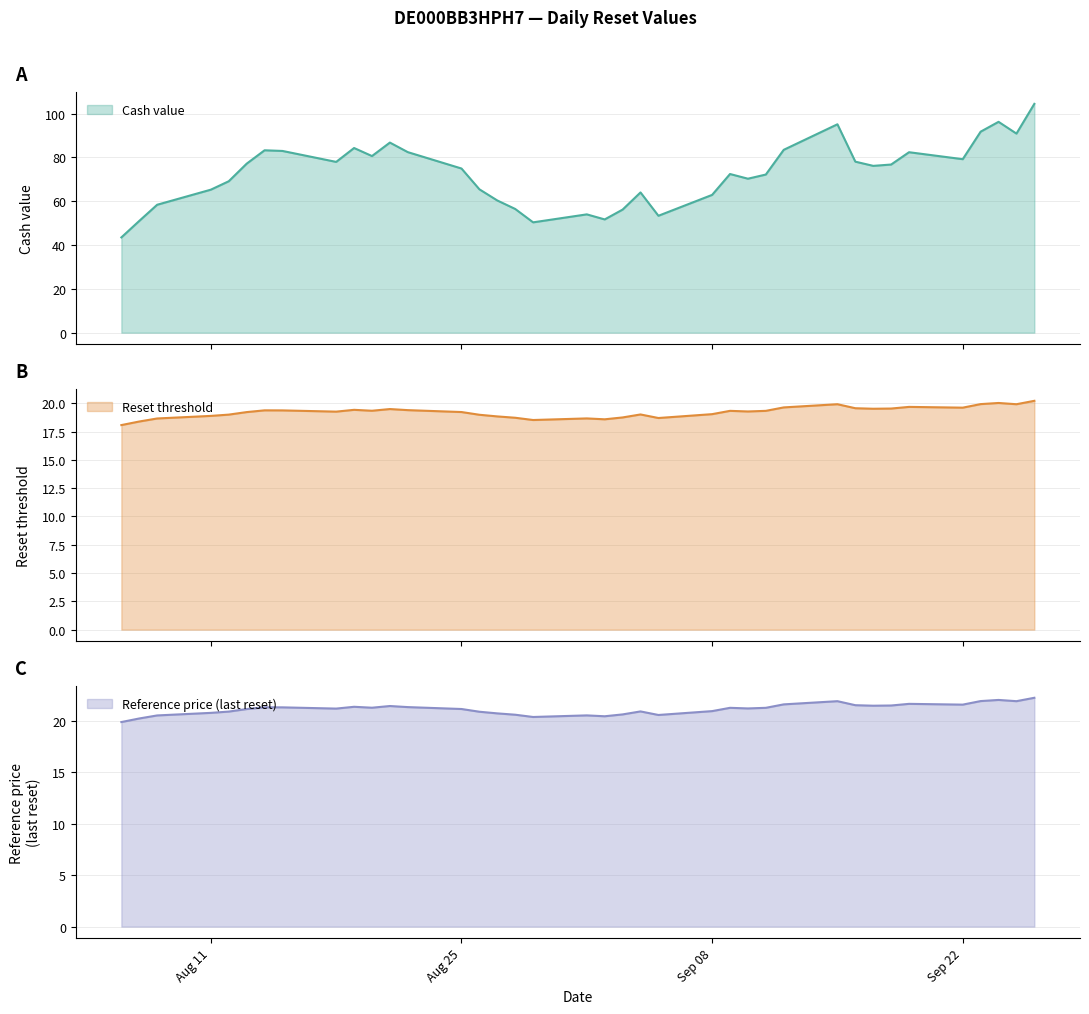

How many interior local valleys does the Reference price series have?

9